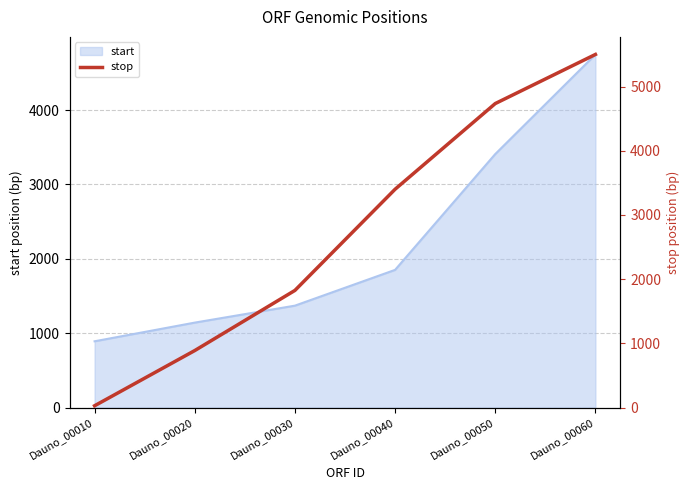

The value at Dauno_00010 is 48. True or false?

False